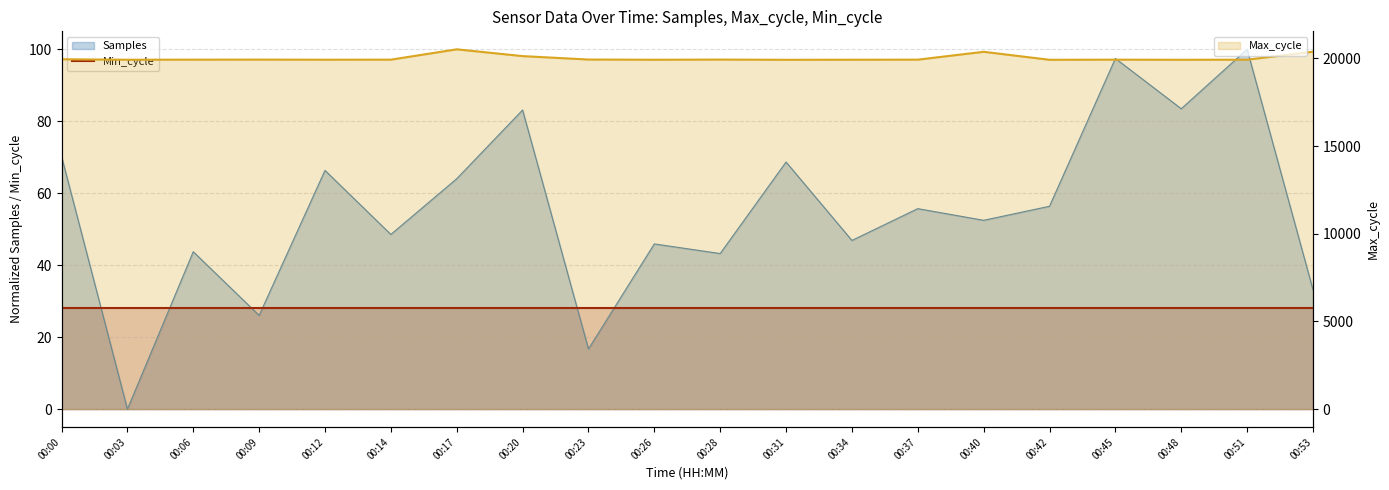

What is the value of the Max_cycle point at the 8th from the left?

20127